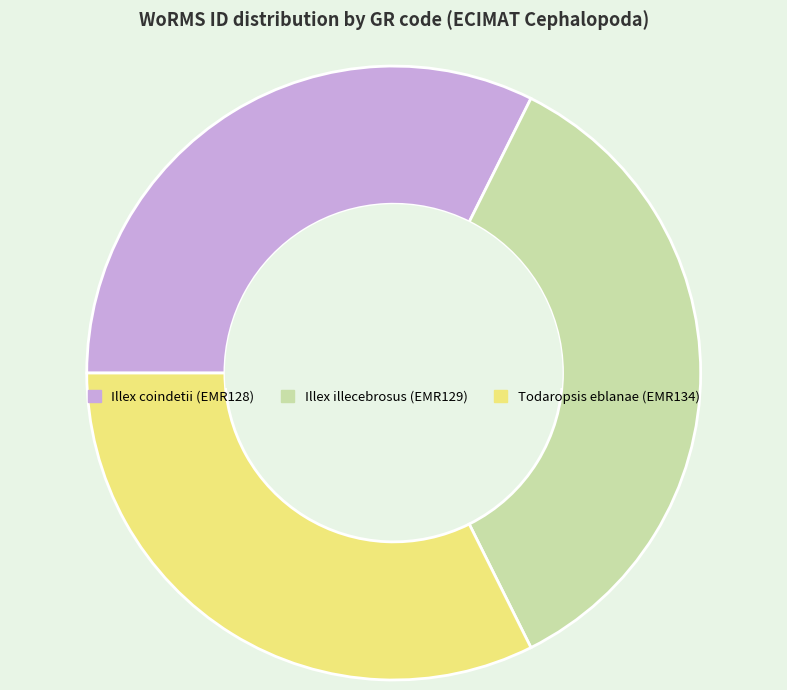

Do Todaropsis eblanae (EMR134) and Illex coindetii (EMR128) together represent more than half of the pie?

Yes